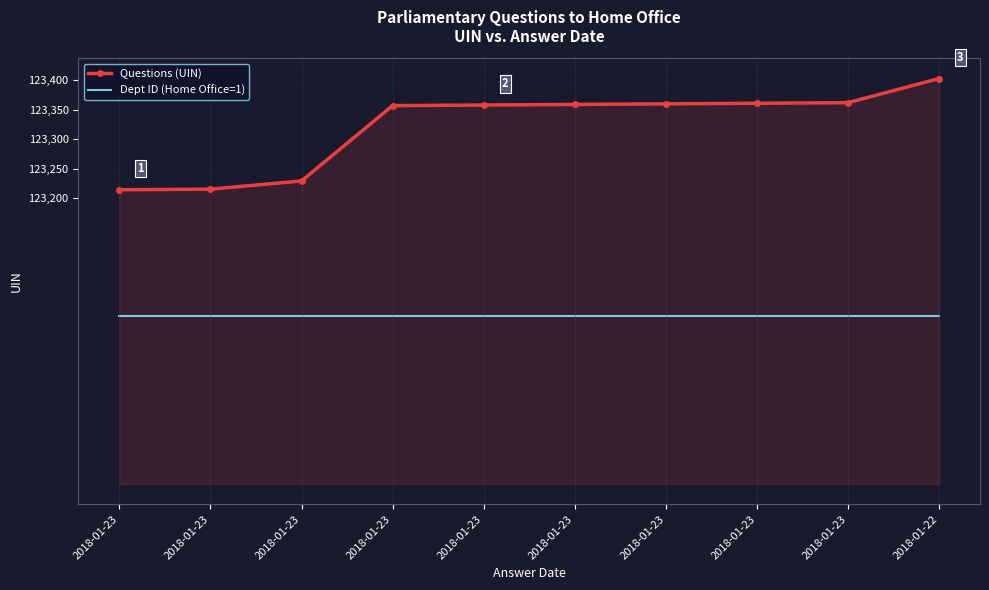

What are all the series names shown in the legend?

Questions (UIN), Dept ID (Home Office=1)